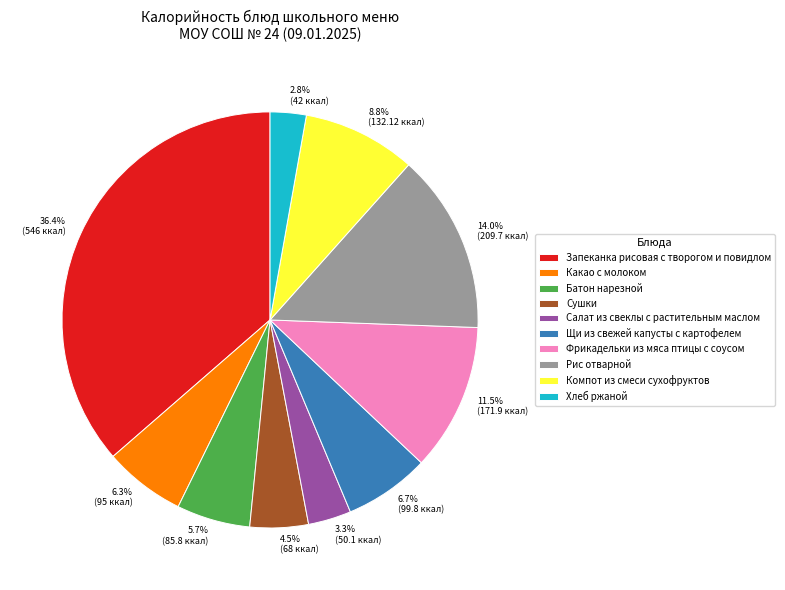

What is the smallest slice in the pie chart?

Хлеб ржаной